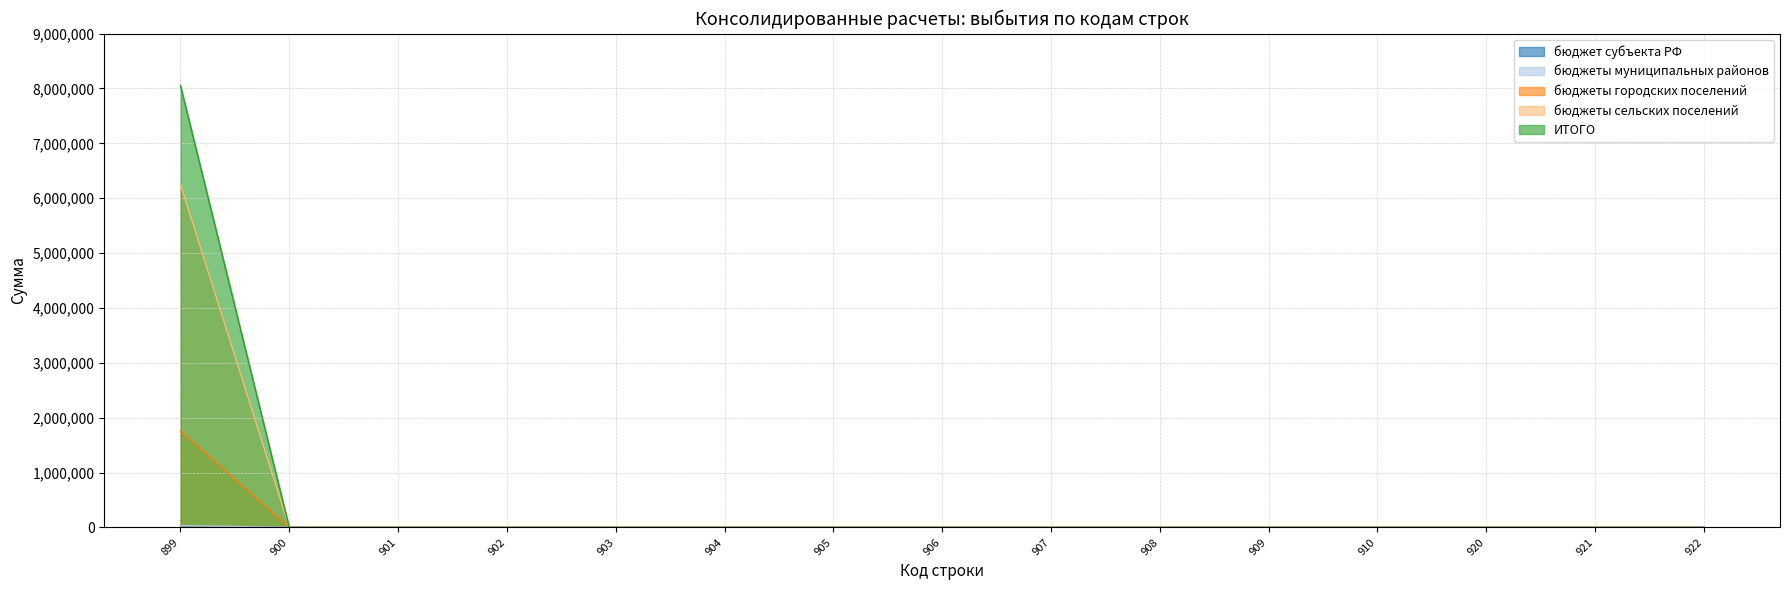

At which category is the sum across all series the highest?

899